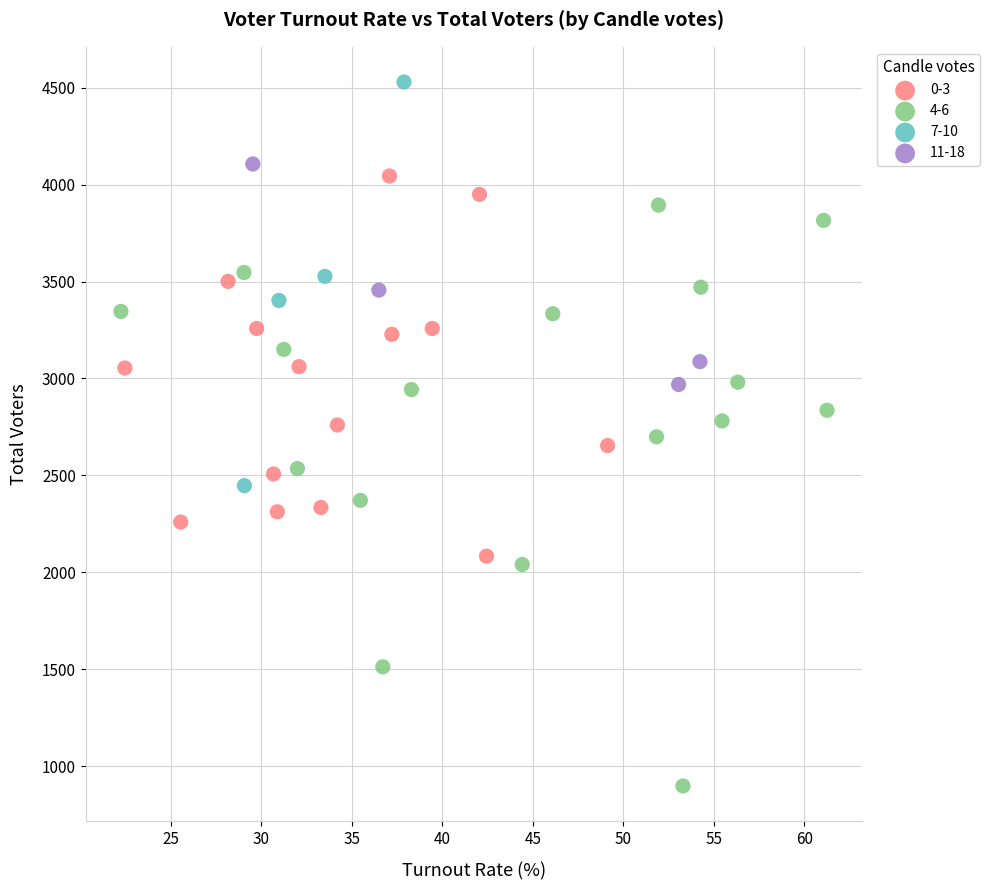

Which series has the widest spread of Y values?

4-6